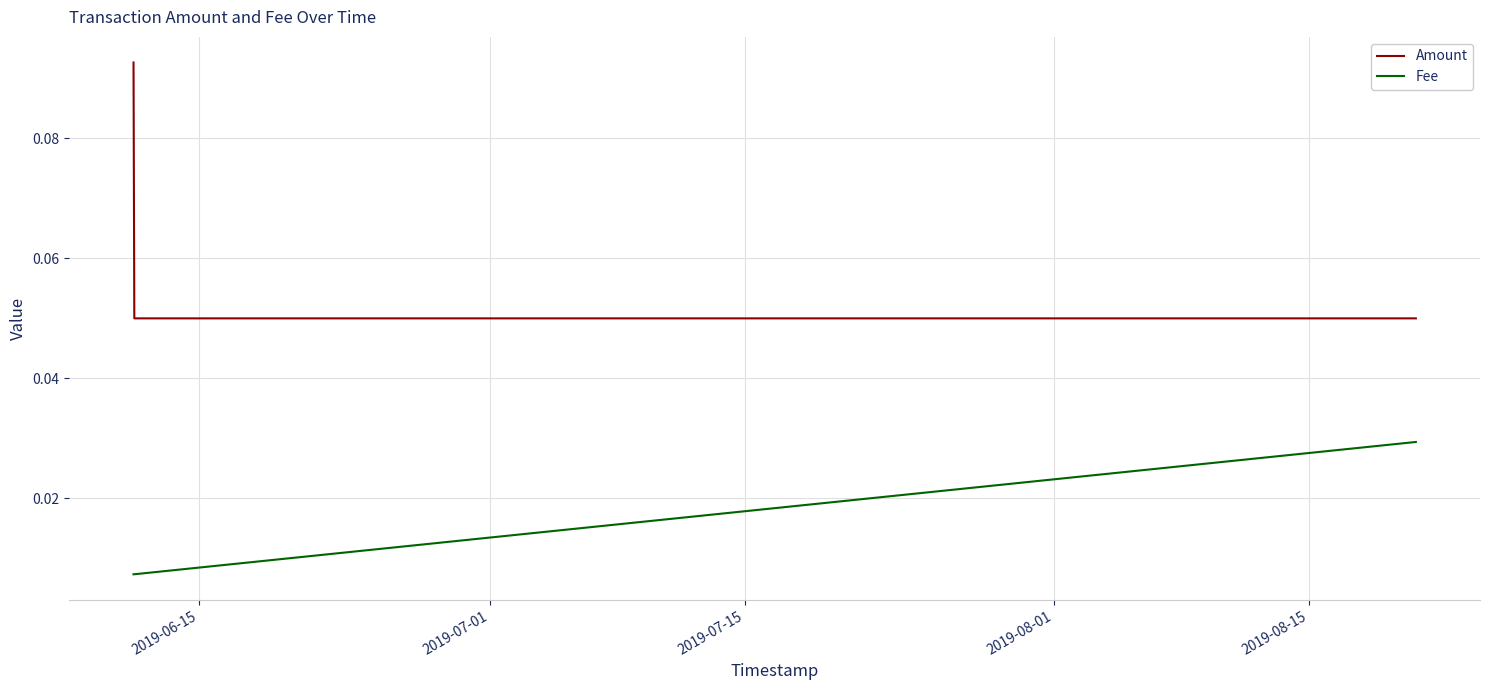

Which series has the widest spread of values?

Amount